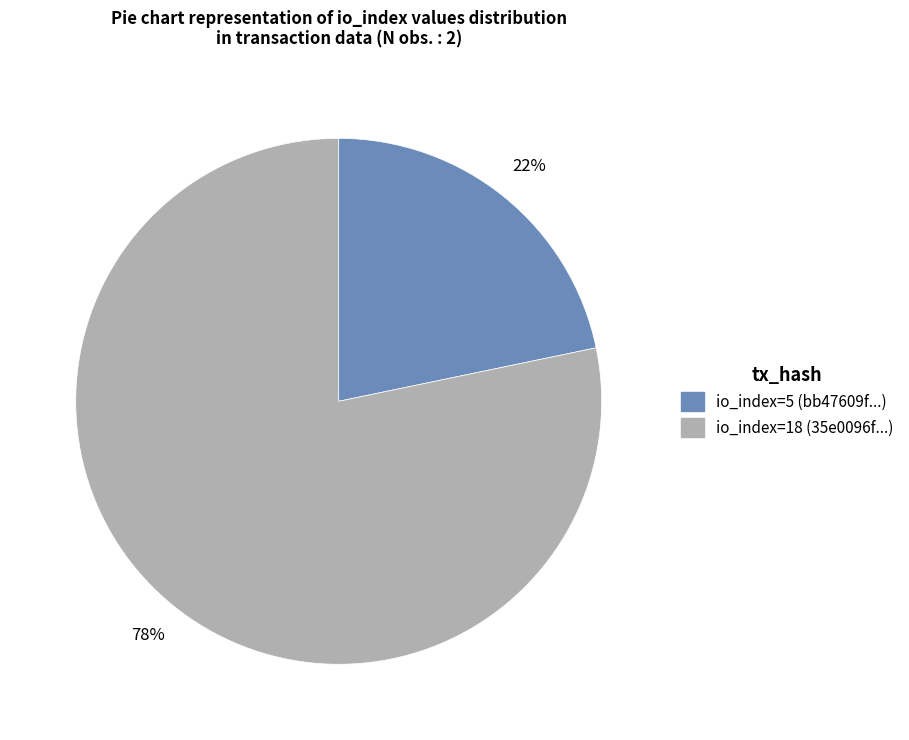

Approximately how many times larger is the value at io_index=5 compared to io_index=18?

0.3